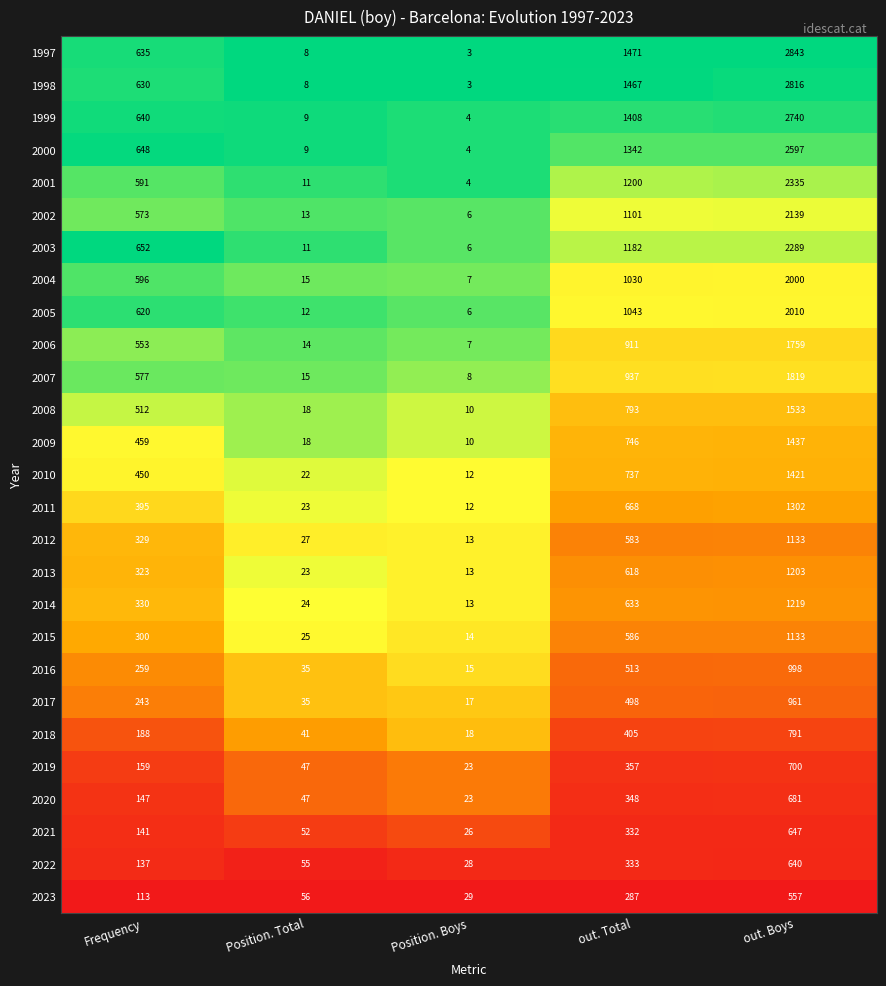

Which series has the widest spread of values?

1997